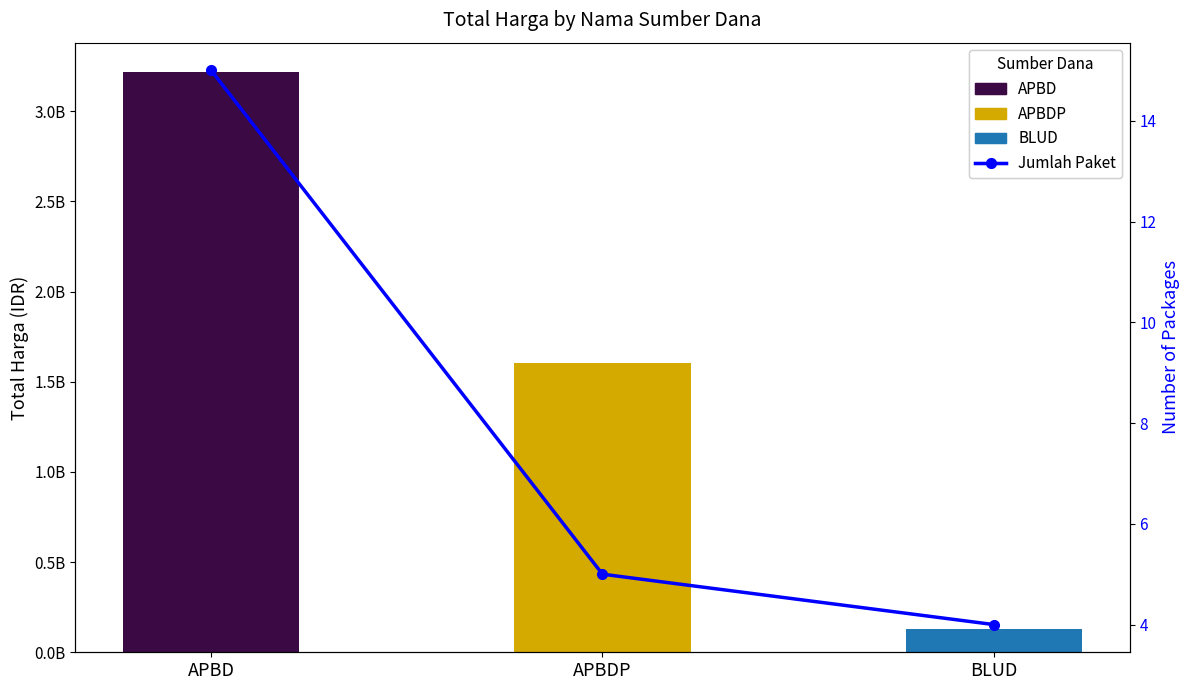

At which label does Total Harga reach its peak?

APBD